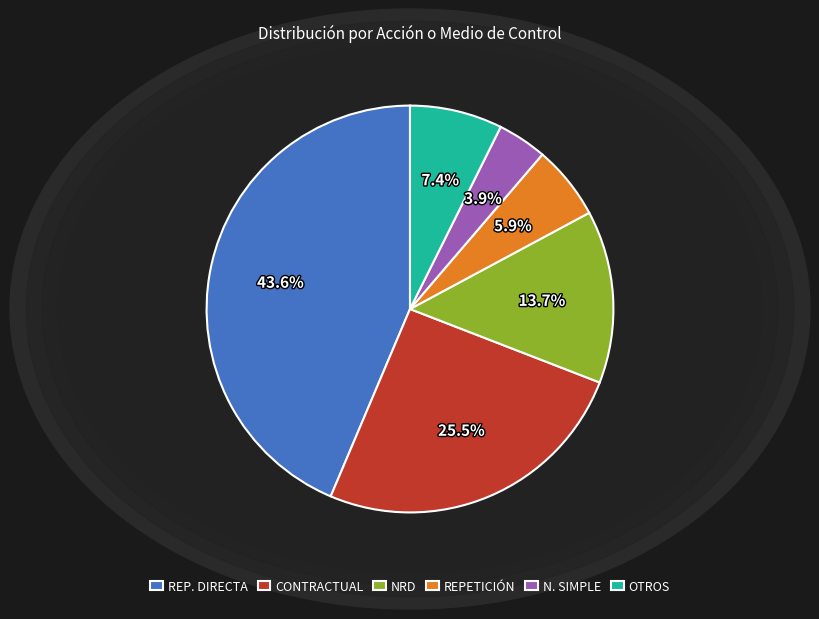

How many segments does this pie chart have?

6